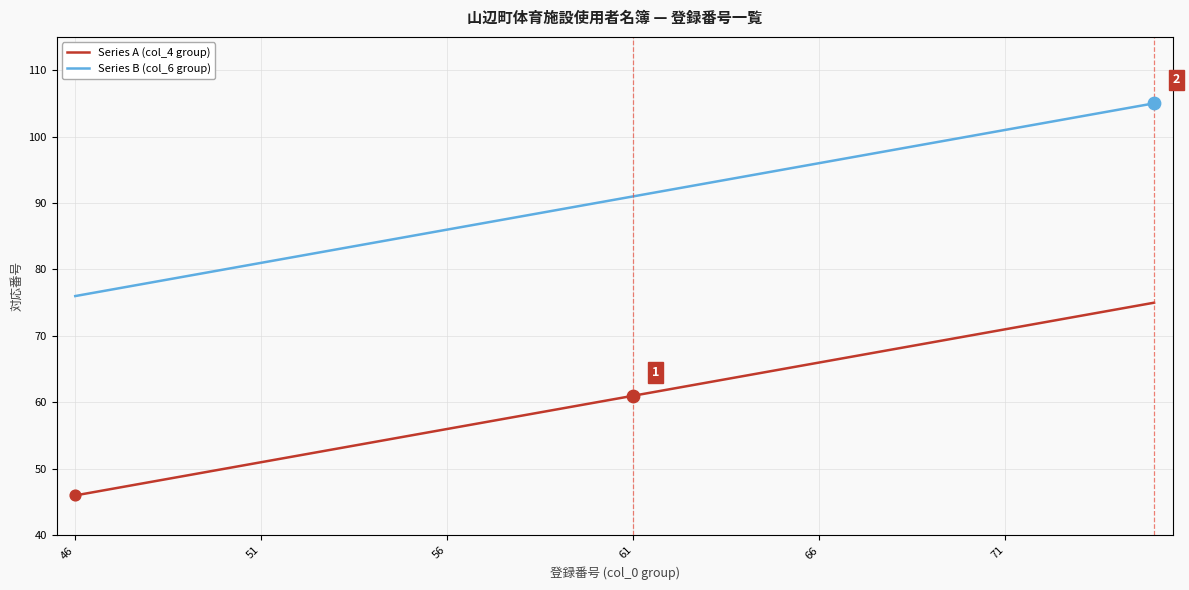

What is the minimum value shown in the chart?

46